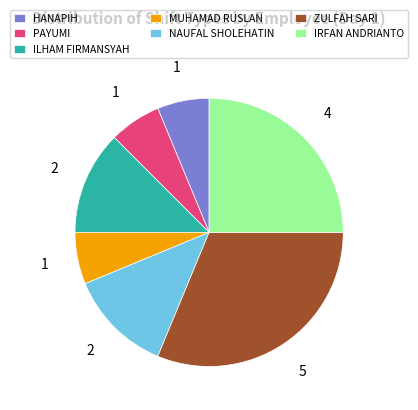

Between ILHAM FIRMANSYAH and MUHAMAD RUSLAN, which is larger?

ILHAM FIRMANSYAH